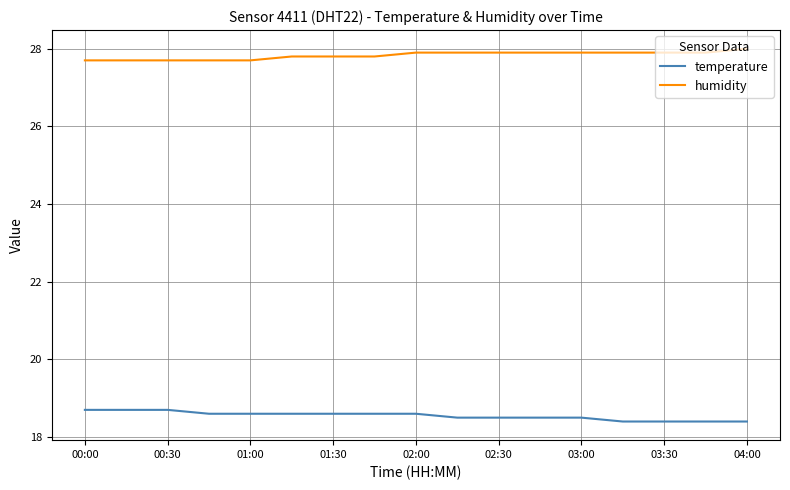

What is the smallest value displayed?

18.4